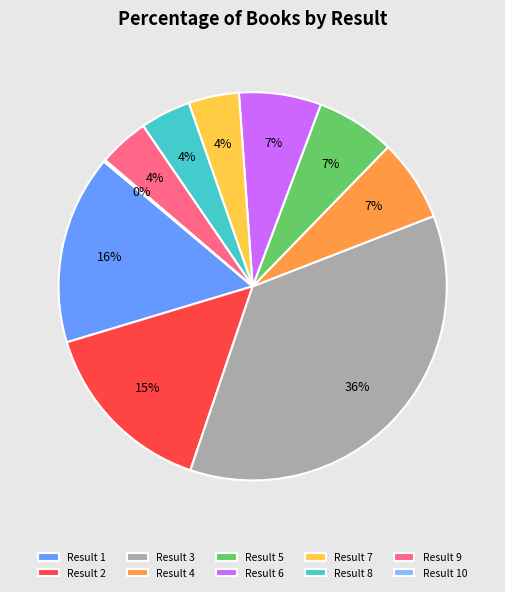

Is the sum of Result 3 and Result 5 greater than half?

No